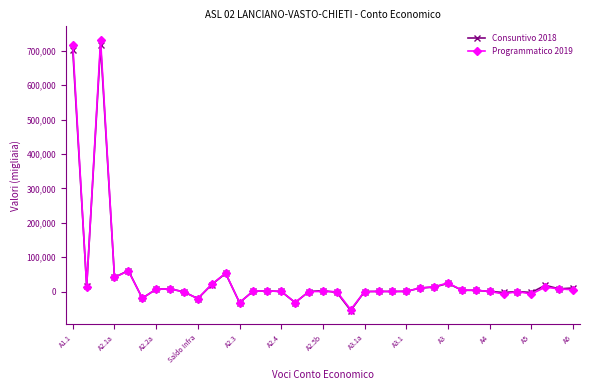

True or false: Consuntivo 2018 has more than 0 points higher than both neighbors.

True